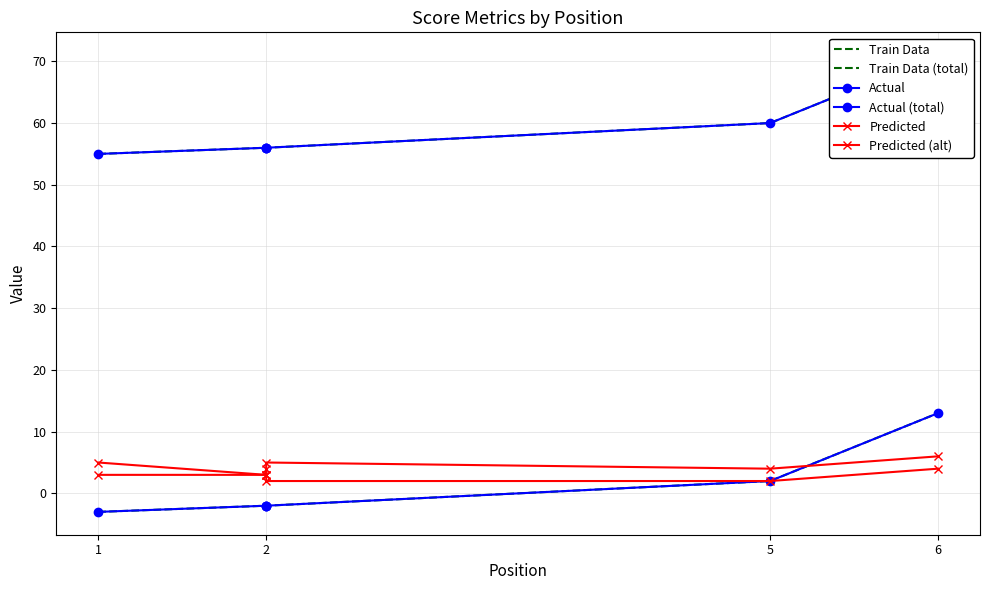

What is the total value across all series at 5?

115